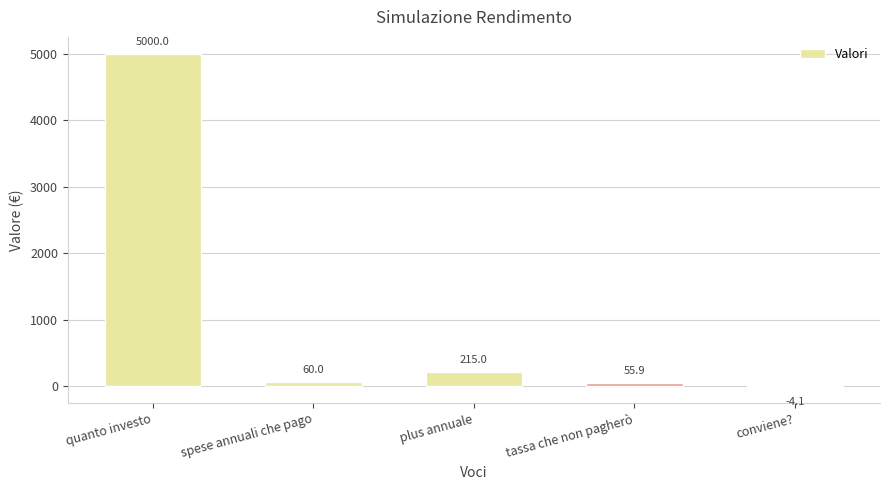

What is the average value?

1065.4